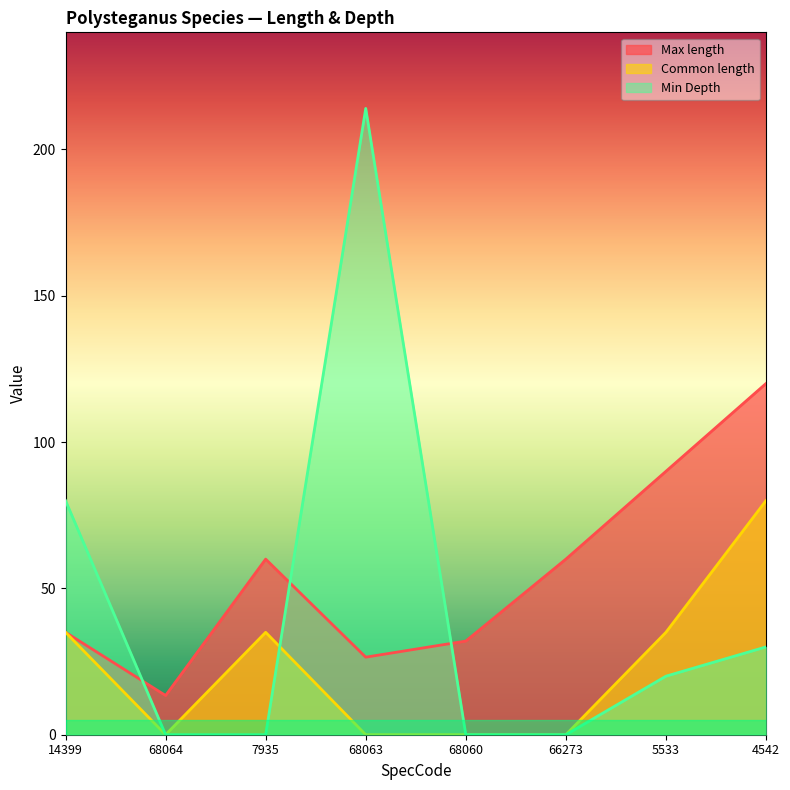

What position from the right is 7935?

6